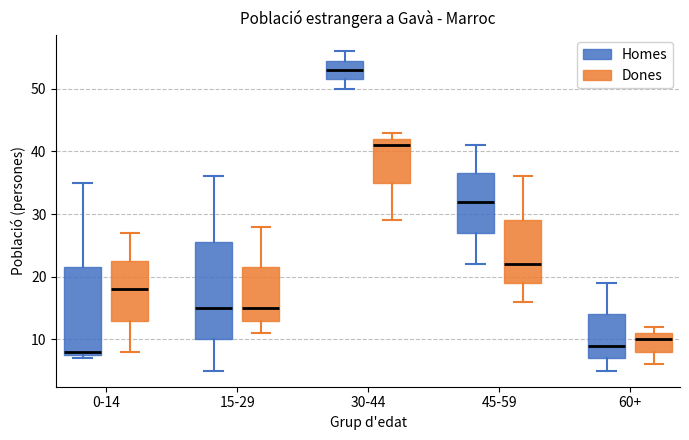

Reading left to right, transcribe this box plot: for each box, give where its median line is, the range the box spans, and where its two whiskers end, as read against the y-axis. The values are not printed on the chart, so give them approximately, as read against the axis.

0-14 (Homes): median 8 (just above the box's lower edge), box 8 to 22, whiskers 7 to 35
0-14 (Dones): median 18, box 13 to 23, whiskers 8 to 27
15-29 (Homes): median 15, box 10 to 26, whiskers 5 to 36
15-29 (Dones): median 15, box 13 to 22, whiskers 11 to 28
30-44 (Homes): median 53, box 52 to 55, whiskers 50 to 56
30-44 (Dones): median 41, box 35 to 42, whiskers 29 to 43
45-59 (Homes): median 32, box 27 to 37, whiskers 22 to 41
45-59 (Dones): median 22, box 19 to 29, whiskers 16 to 36
60+ (Homes): median 9, box 7 to 14, whiskers 5 to 19
60+ (Dones): median 10, box 8 to 11, whiskers 6 to 12